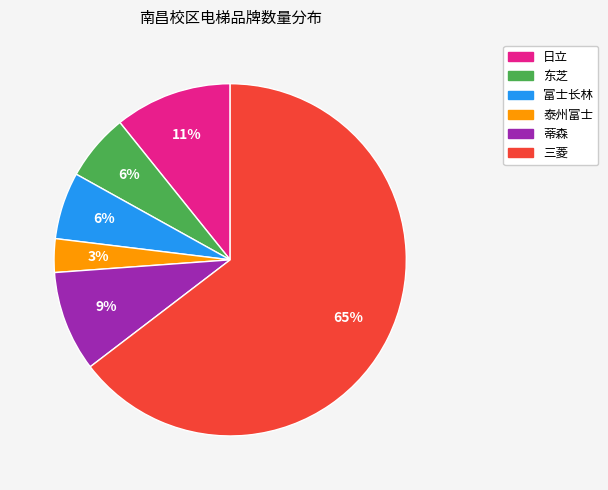

Is 富士长林 the majority of the pie?

No